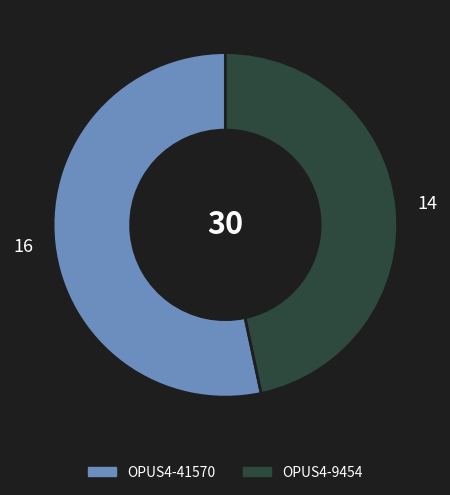

Approximately how many times larger is the value at OPUS4-9454 compared to OPUS4-41570?

0.9